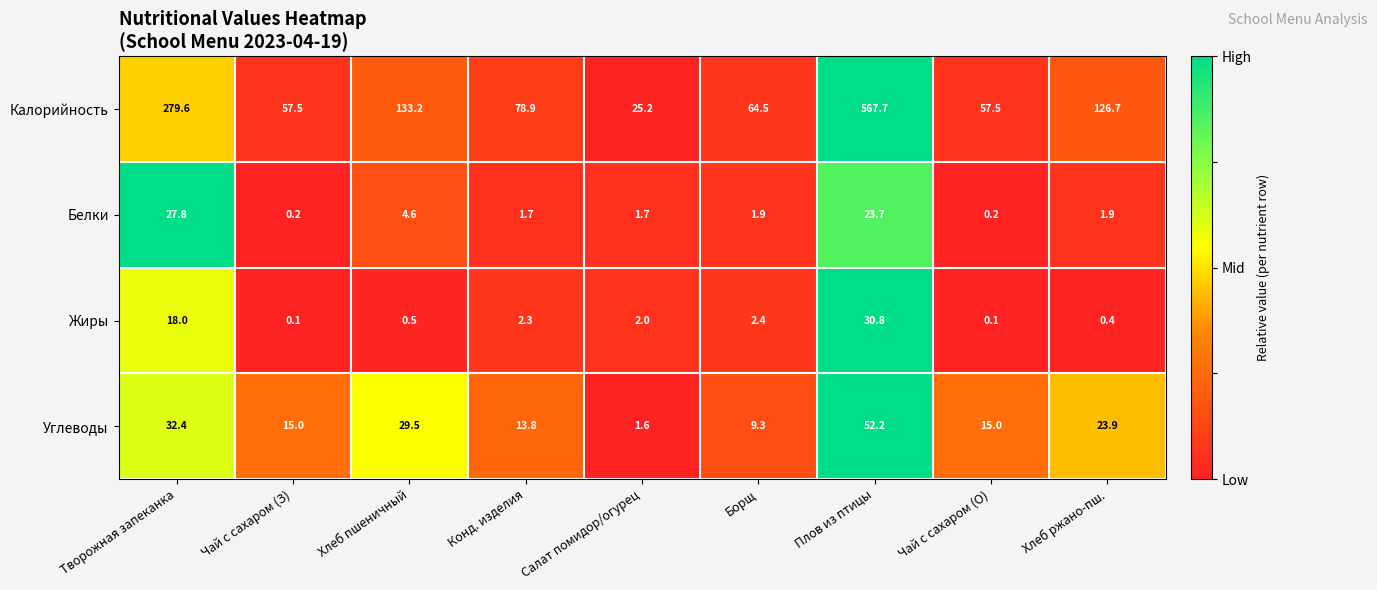

What is the difference between the Жиры values at Хлеб ржано-пш. and Творожная запеканка?

17.6